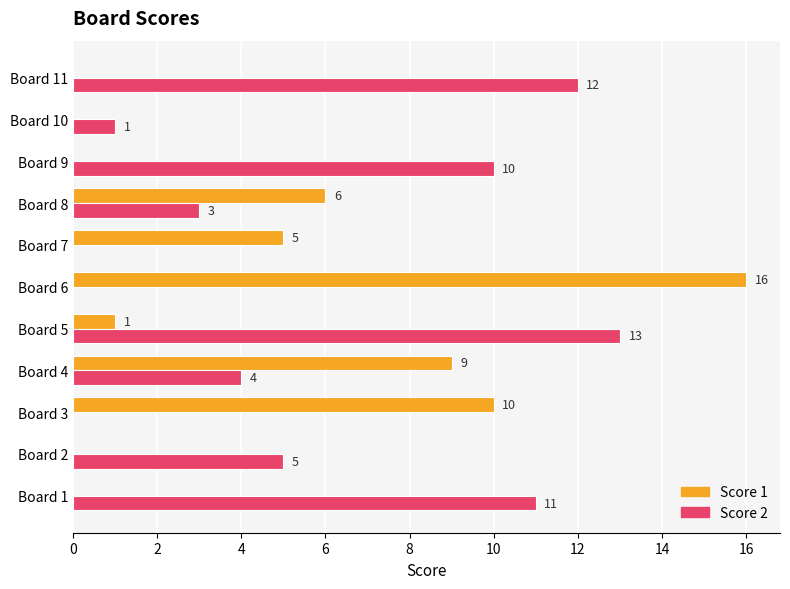

What is the sum of all Score 2 values?

59